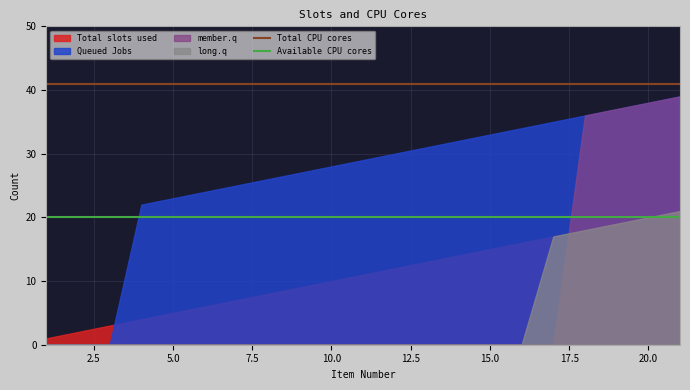

True or false: Available CPU cores and Total CPU cores cross at least once.

False